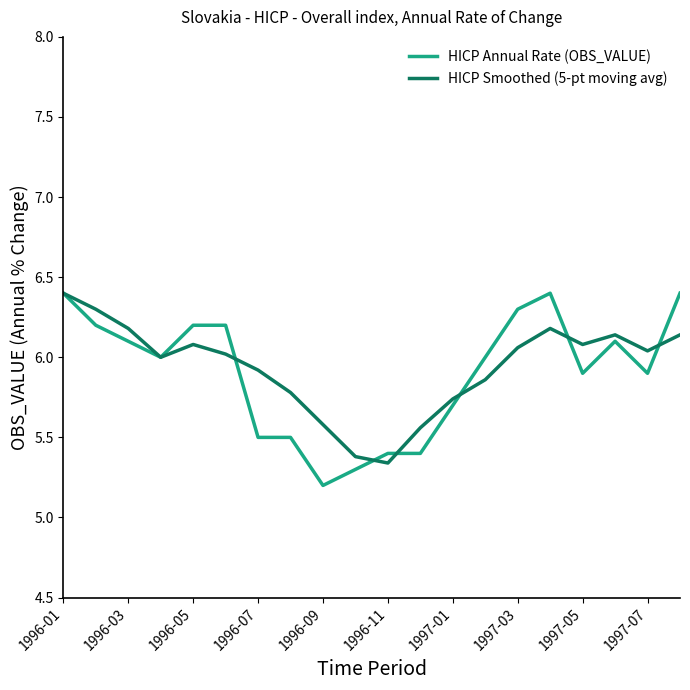

At how many categories does at least one series exceed 5?

20